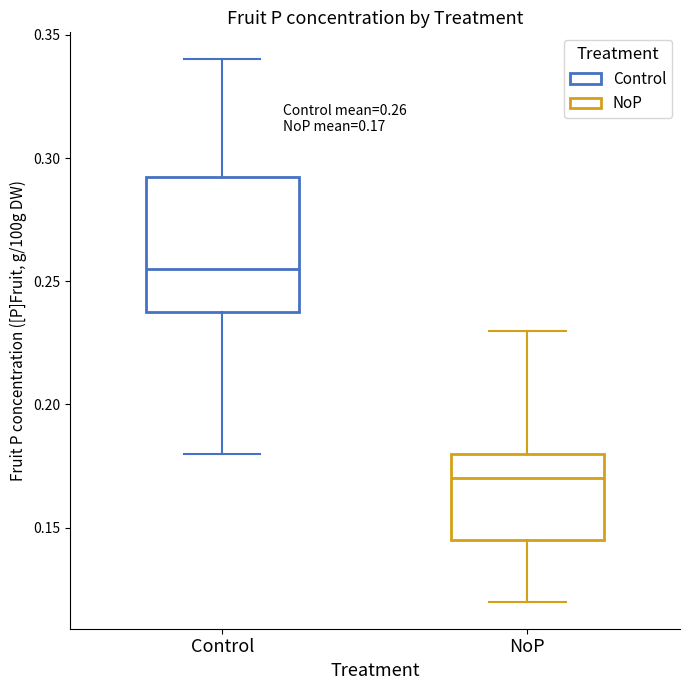

Which box has the highest median line?

Control